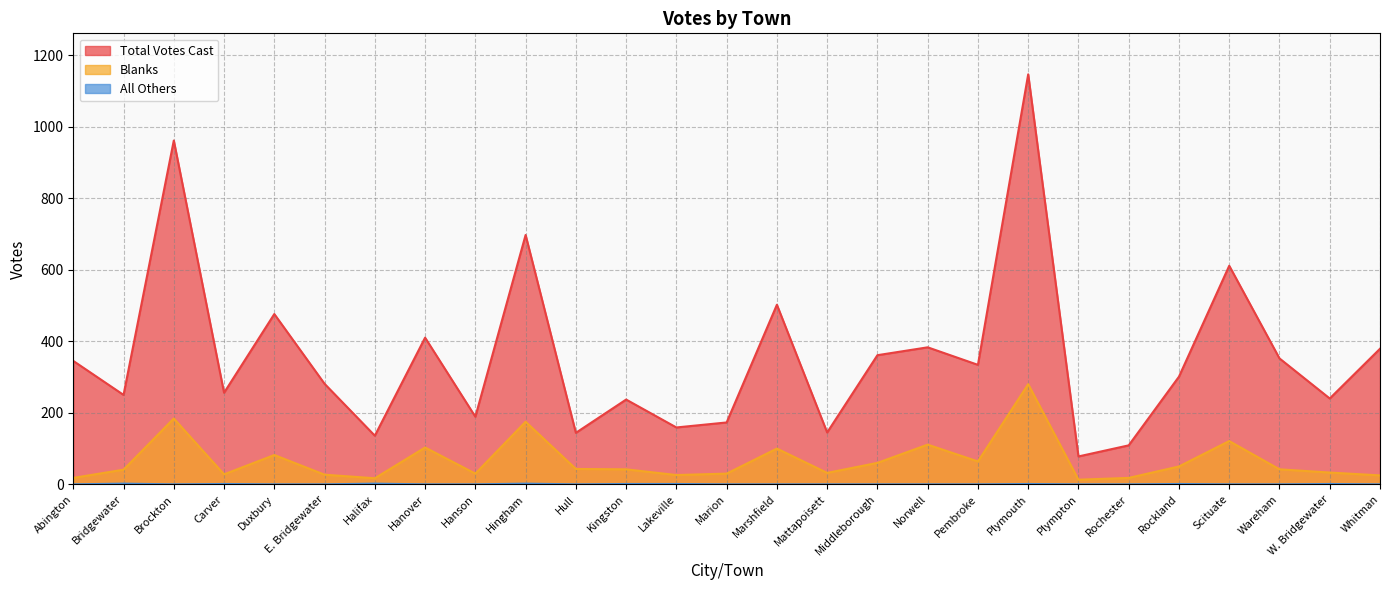

True or false: Blanks has more than 1 interior local peaks.

True